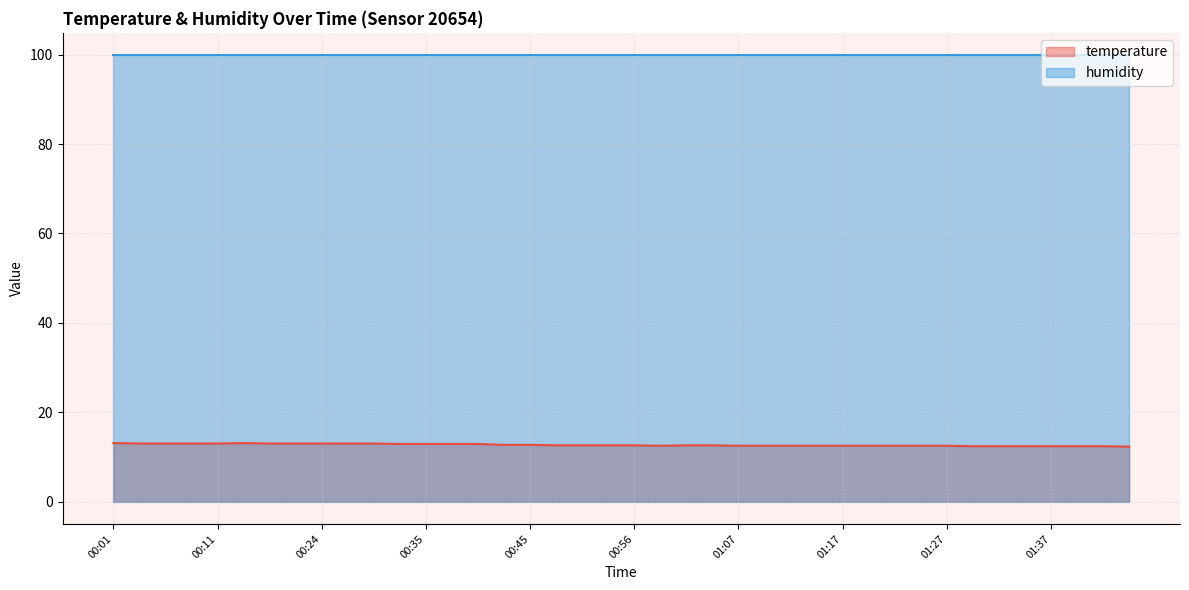

At which label is the value closest to 12?

01:45